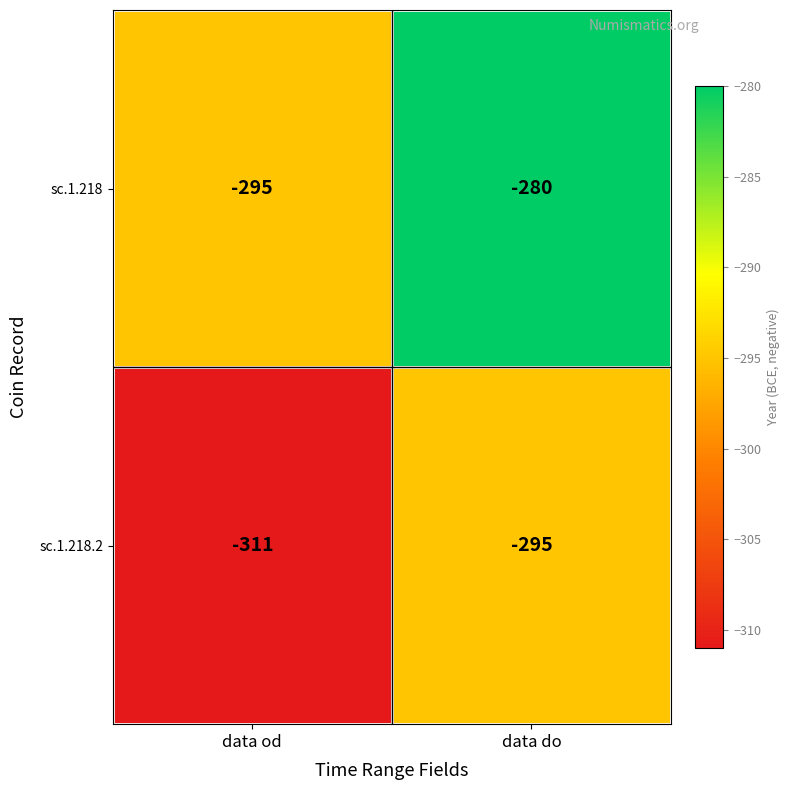

Which series has the largest range (max minus min)?

sc.1.218.2